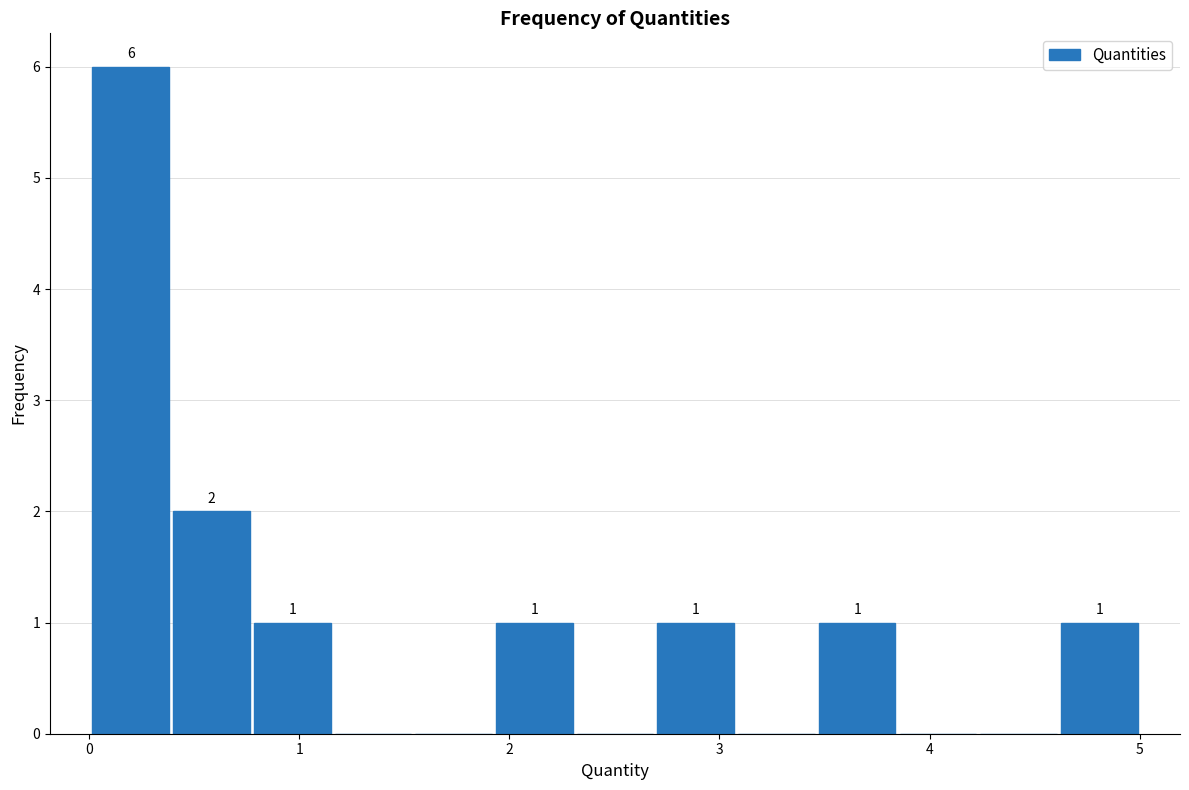

Around what value on the x-axis is the tallest bar? Give the approximate position of its centre, as read against the axis.

0.2